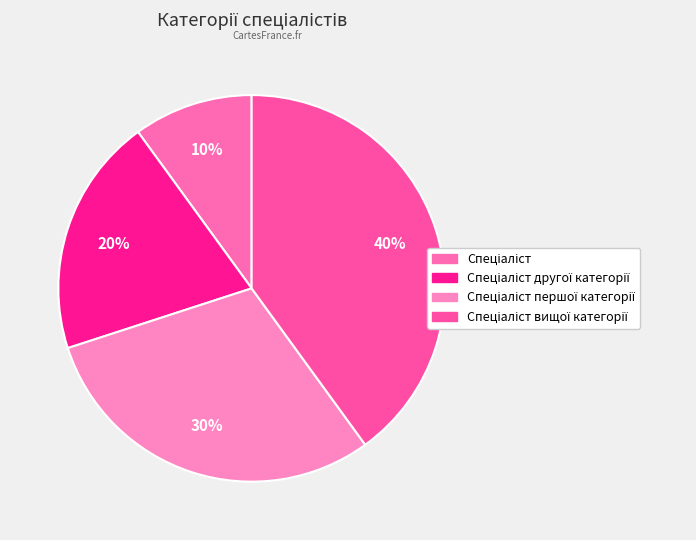

Which category has the biggest portion of the pie?

Спеціаліст вищої категорії